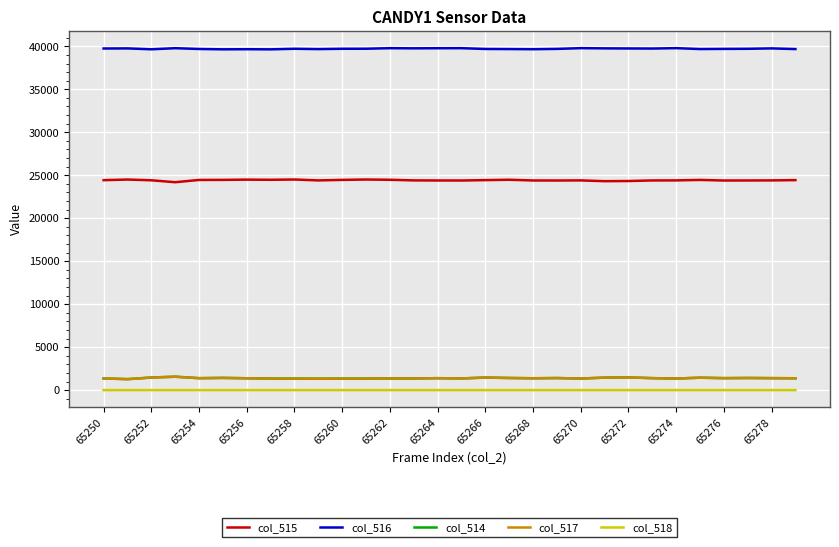

Which series has the largest total across all categories?

col_516